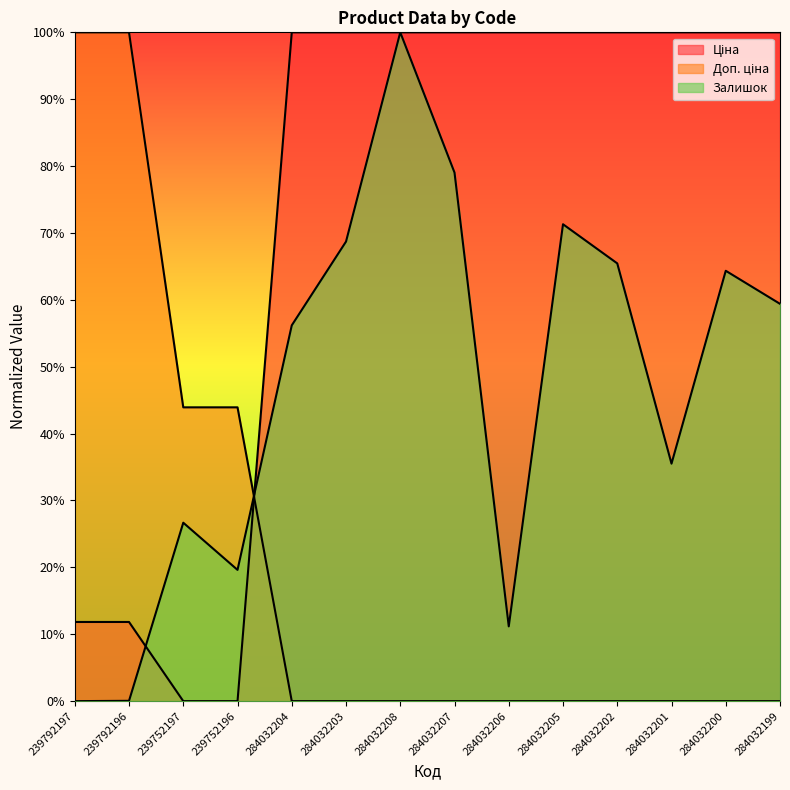

Between which two adjacent categories do Ціна and Доп. ціна first intersect?

239752196 and 284032204